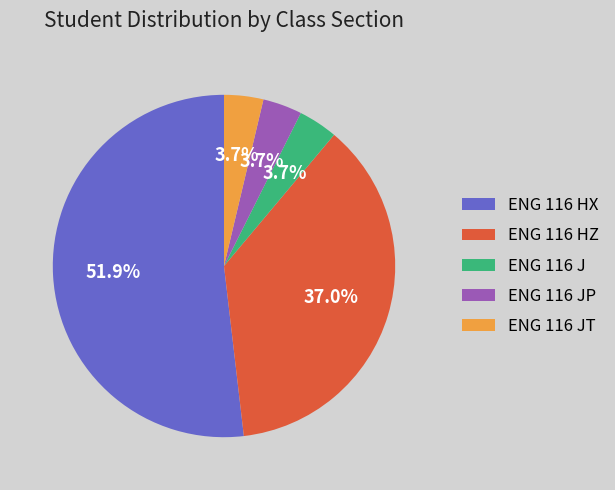

Which slice is the largest?

ENG 116 HX